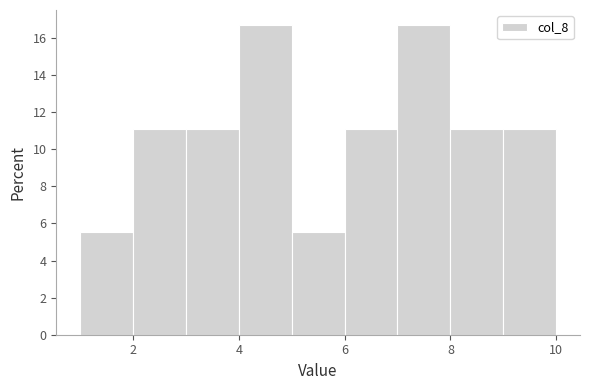

How tall is the bar that spans 2 to 3 on the x-axis? The values are not printed on the chart, so give them approximately, as read against the axis.

11.2